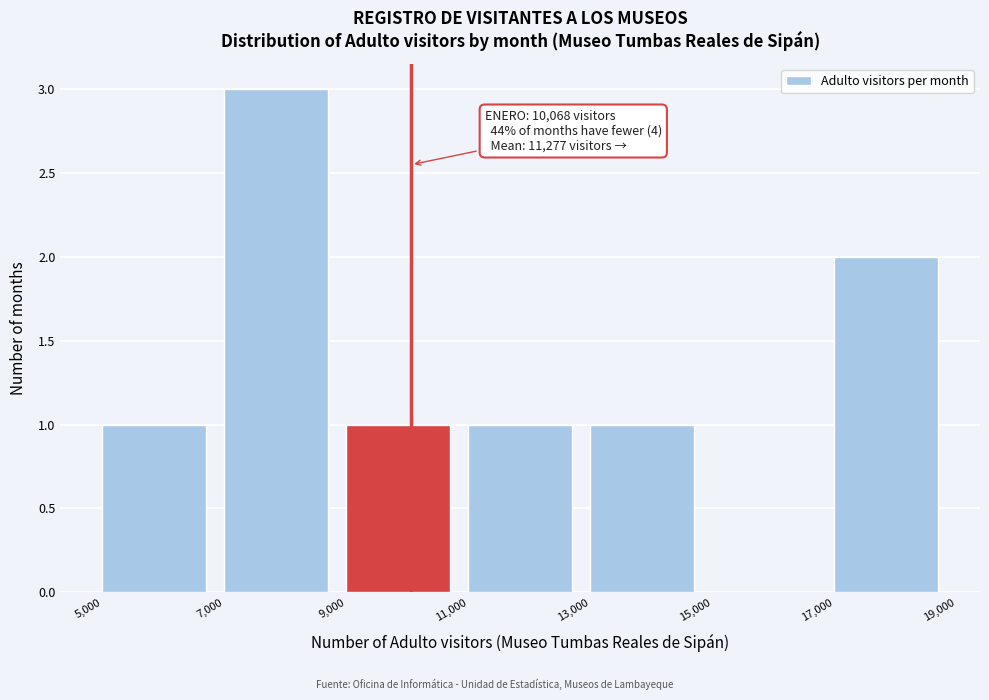

Which range on the x-axis has the tallest bar?

7,000 to 9,000